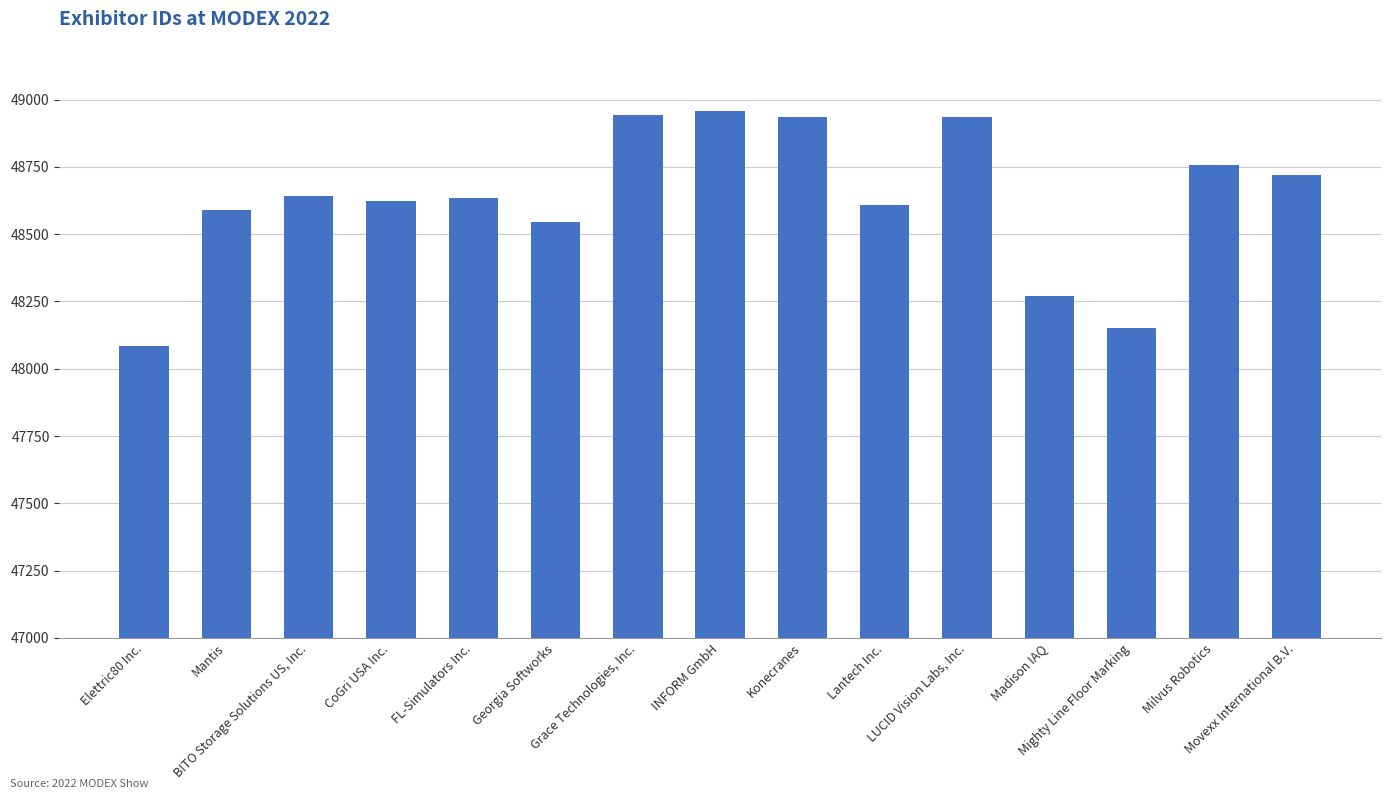

What position from the right is FL-Simulators Inc.?

11